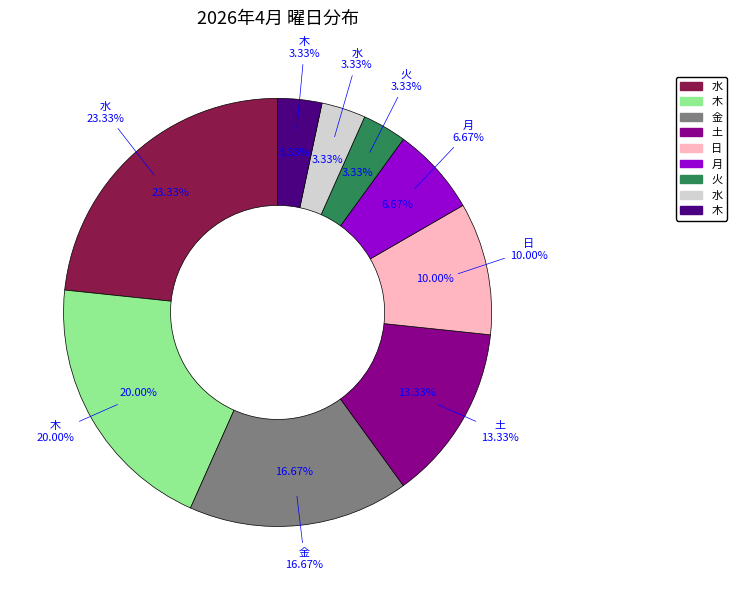

To the nearest percent, what portion does 火 represent?

3%